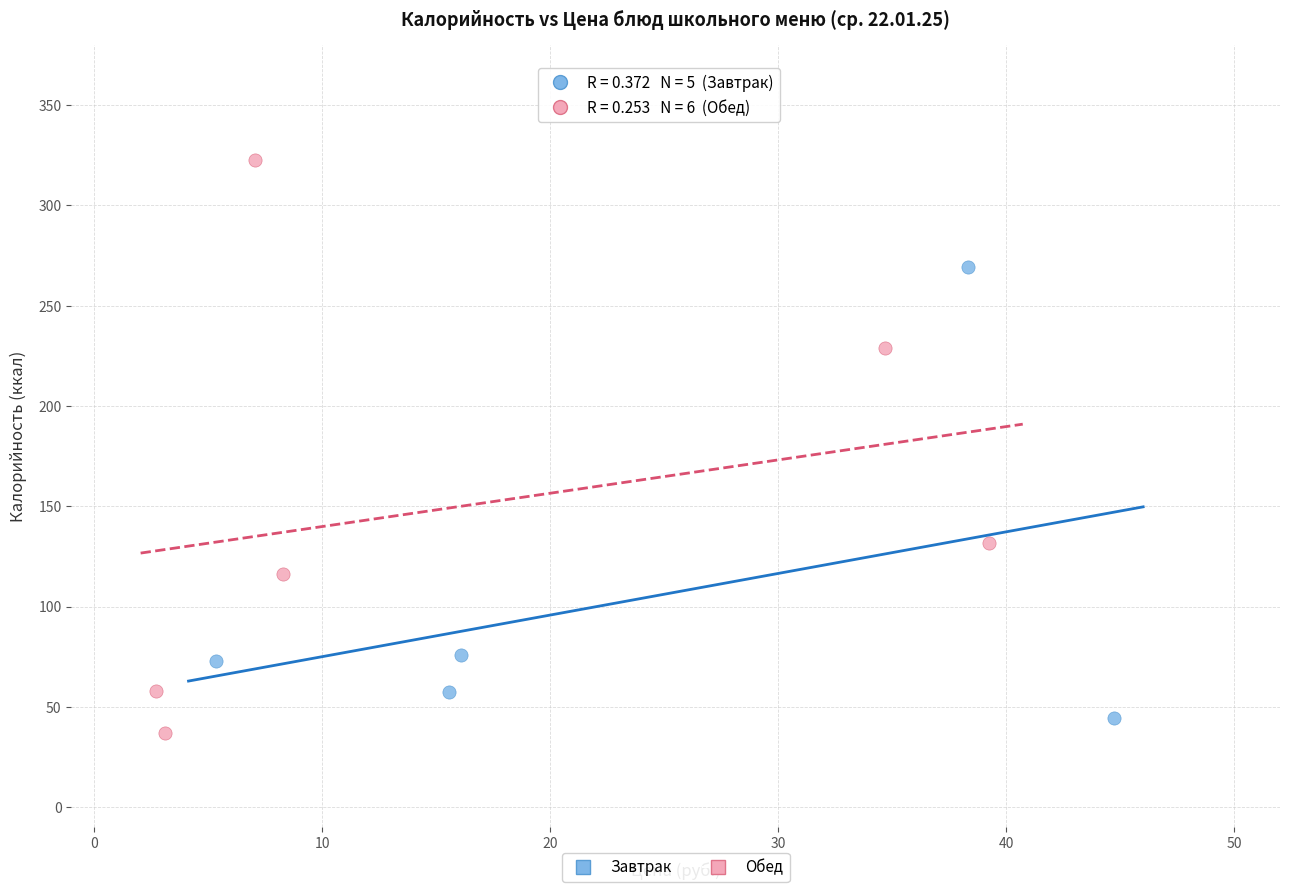

Which series has the largest Y range (max minus min)?

Обед